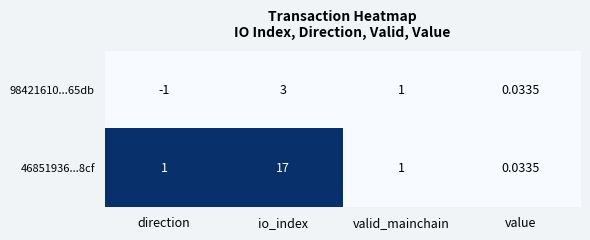

At which category is the sum across all series the highest?

io_index